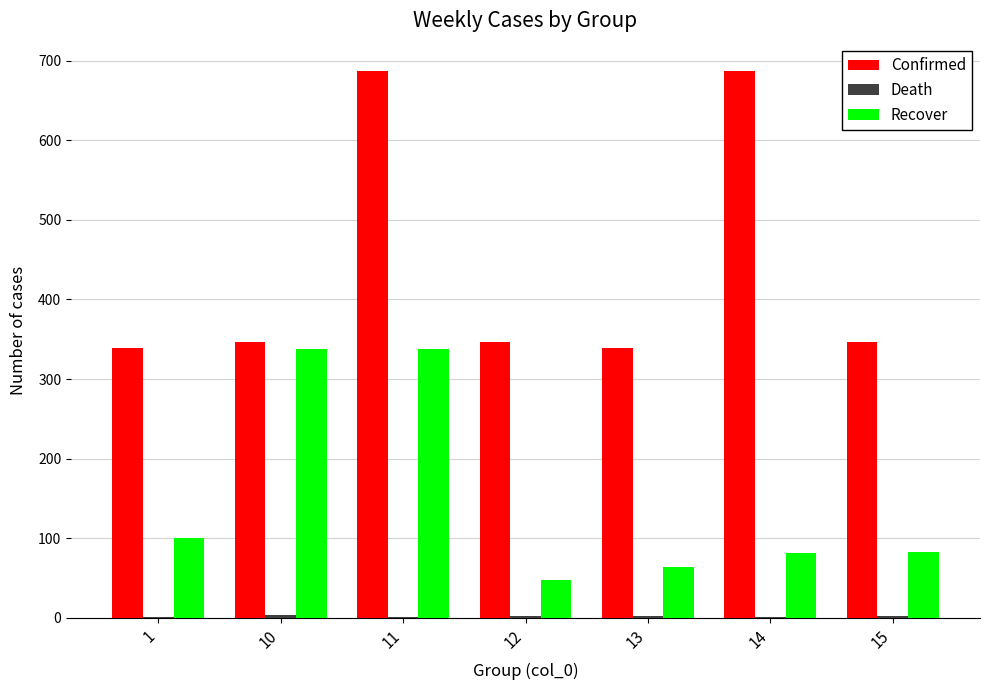

Between 10 and 13, which series saw the biggest shift?

Recover